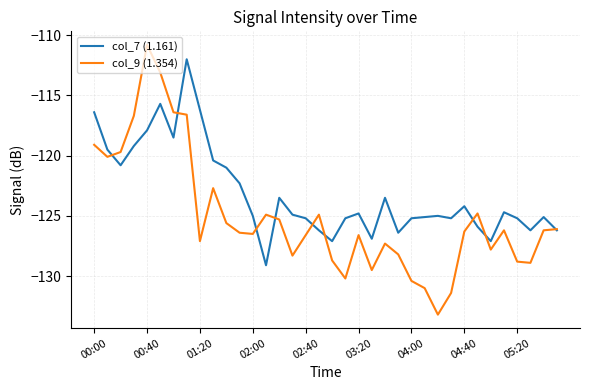

Which series has the largest range (max minus min)?

col_9 (1.354)